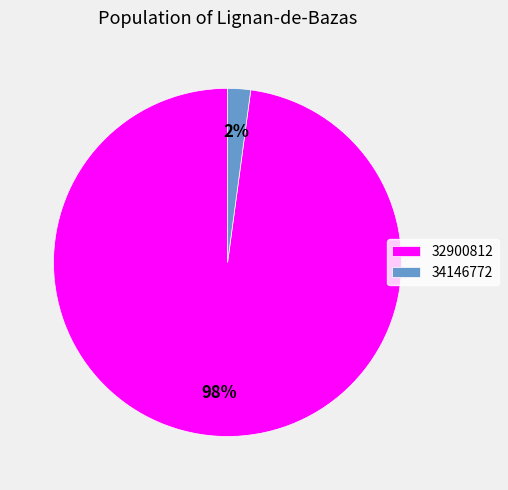

Rank the categories by value from highest to lowest.

32900812, 34146772